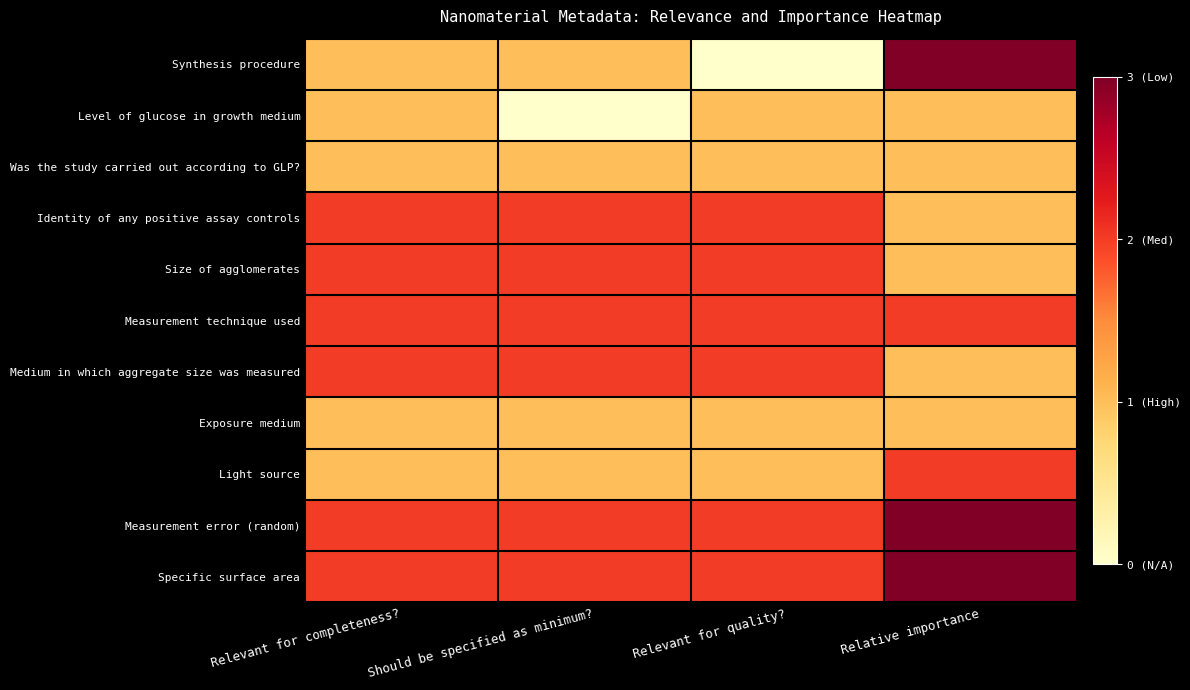

At which category is the sum across all series the highest?

Relative importance